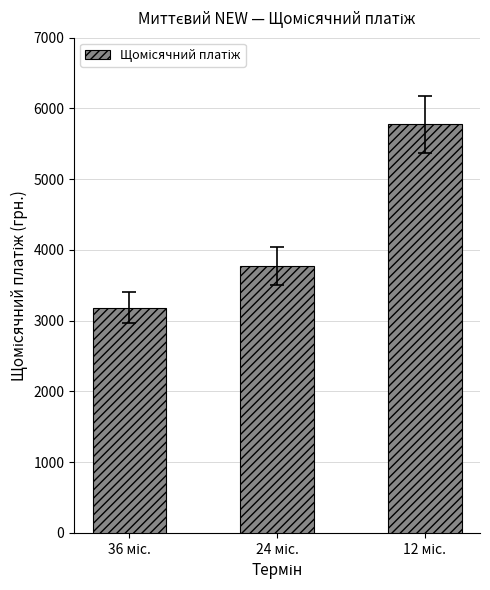

What is the value of the 3rd bar from the left?

5774.6